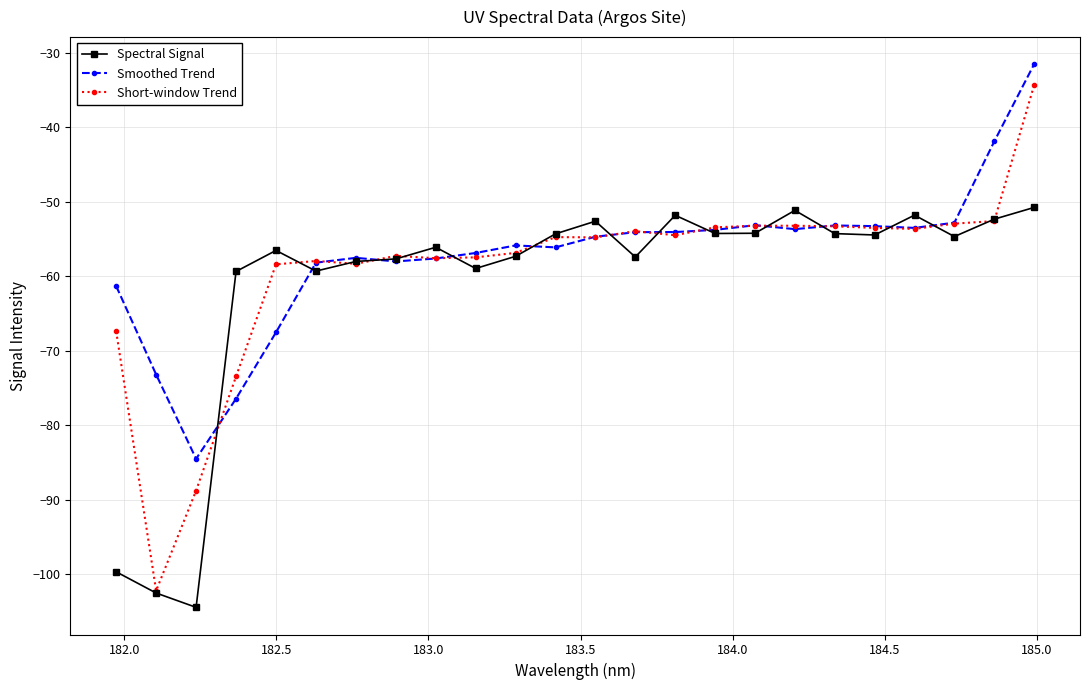

What is the value of the Smoothed Trend point at the 4th from the left?

-76.4